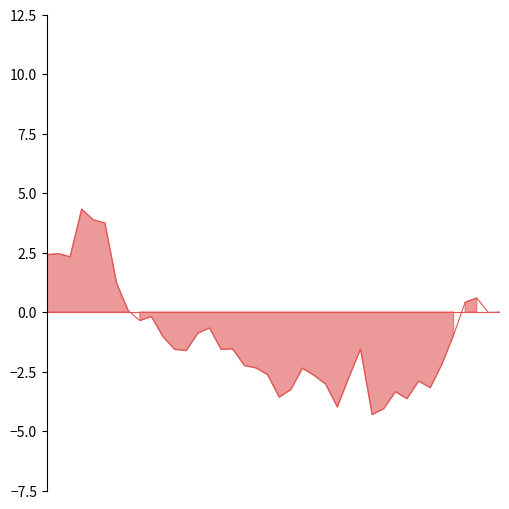

How many lines are shown in the chart?

1